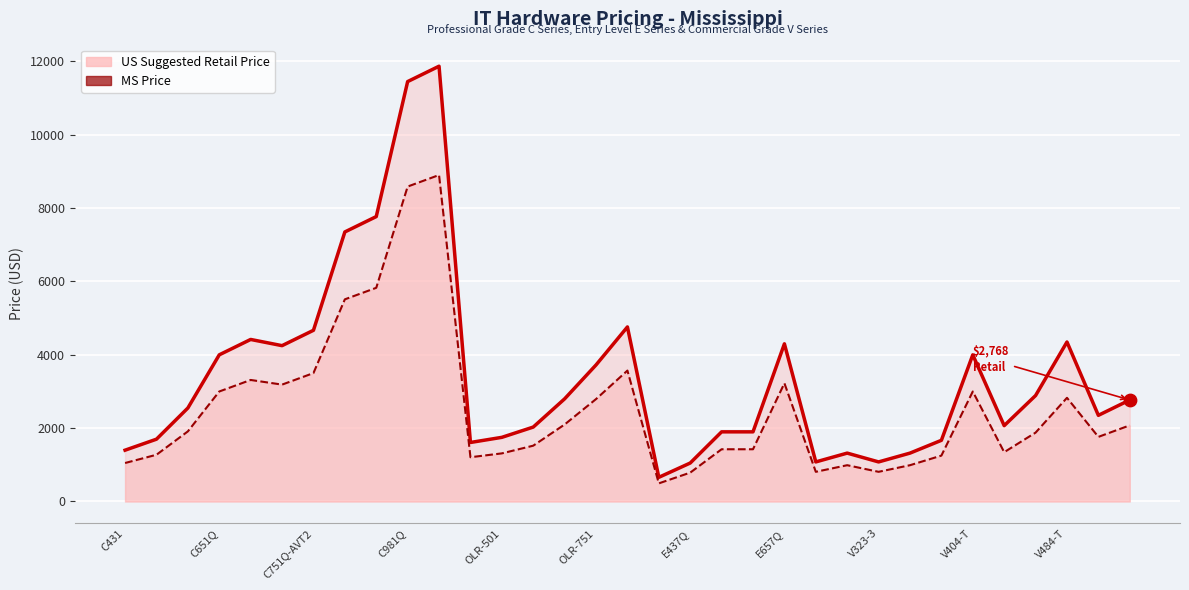

Which series has the largest total across all categories?

US Suggested Retail Price (line)